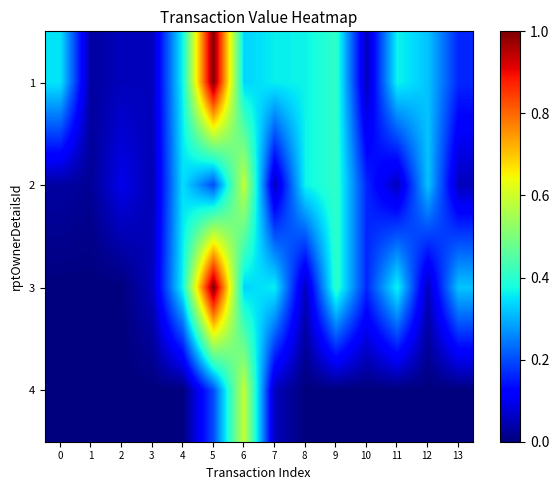

Reading left to right, list all the values displayed in this chart.

1: 0=0.4	1=0.0	2=0.1	3=0.1	4=0.4	5=1.0	6=0.3	7=0.4	8=0.4	9=0.4	10=0.1	11=0.4	12=0.3	13=0.2
2: 0=0.0	1=0.0	2=0.1	3=0.0	4=0.3	5=0.2	6=0.6	7=0.1	8=0.4	9=0.4	10=0.2	11=0.1	12=0.3	13=0.1
3: 0=0.0	1=0.0	2=0.0	3=0.1	4=0.4	5=1.0	6=0.3	7=0.4	8=0.1	9=0.4	10=0.2	11=0.4	12=0.1	13=0.3
4: 0=0.0	1=0.0	2=0.0	3=0.0	4=0.0	5=0.2	6=0.6	7=0.1	8=0.0	9=0.0	10=0.0	11=0.0	12=0.0	13=0.0